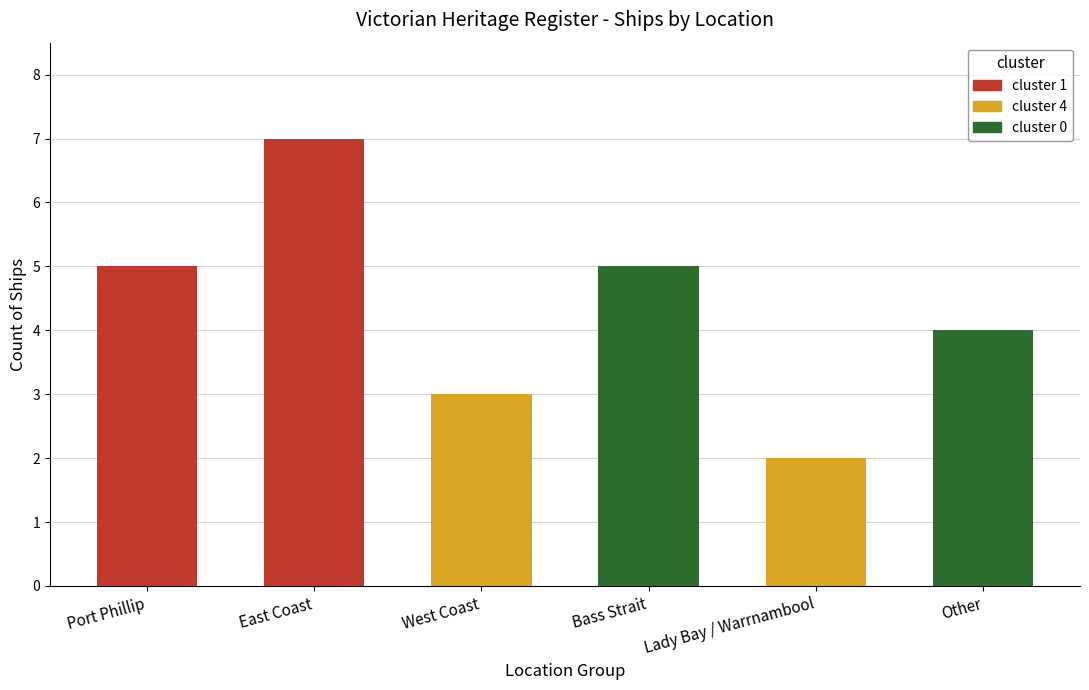

How many values are below 5?

3